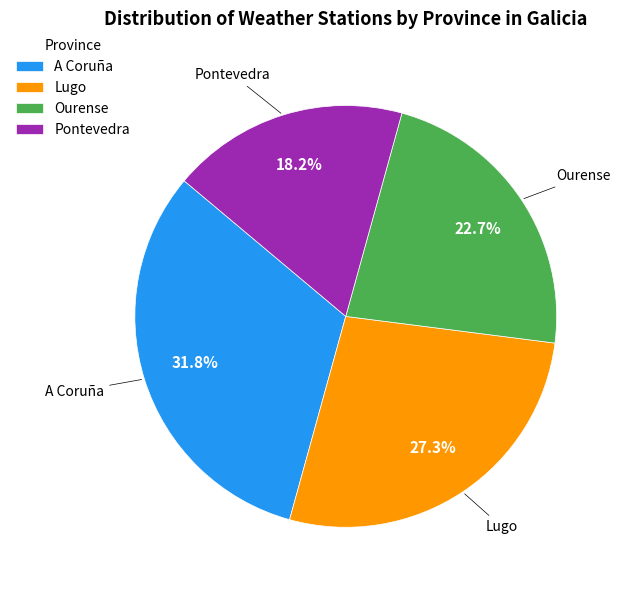

What is the total percentage of A Coruña and Ourense?

54.5%